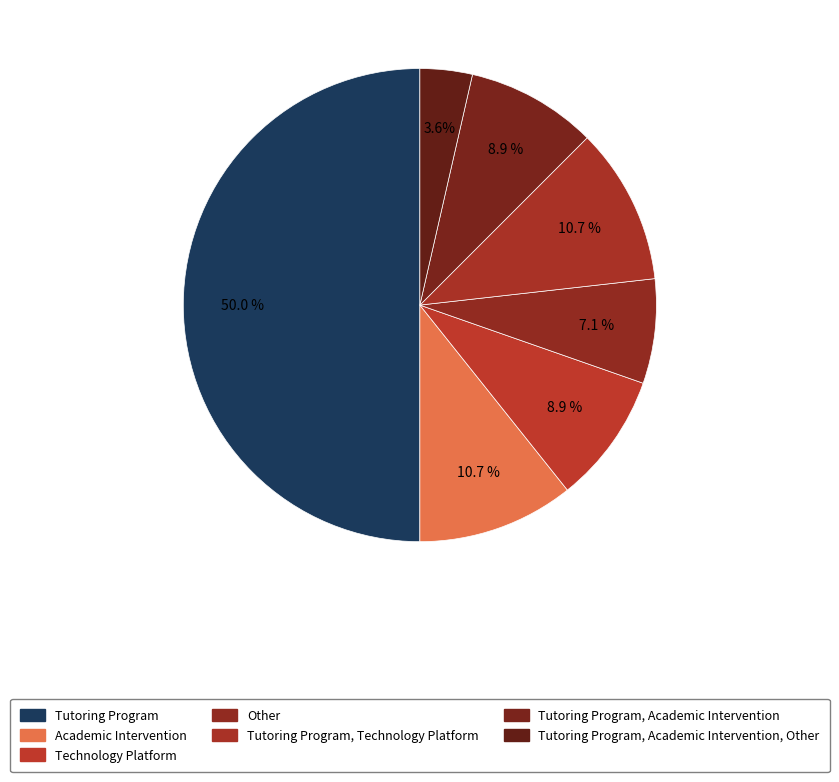

What is the ratio of the value at Tutoring Program to the value at Academic Intervention?

4.7